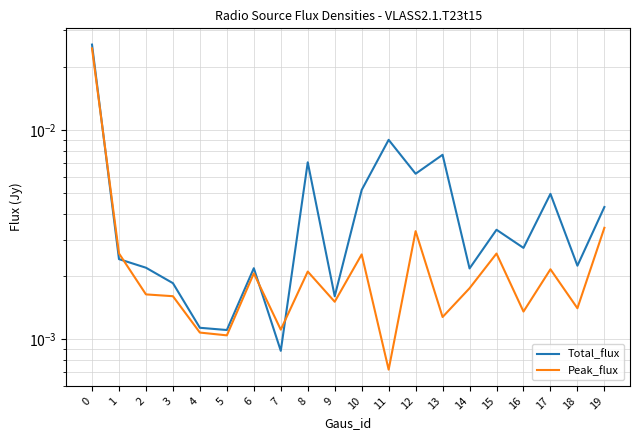

Between 7 and 12, which is larger?

12